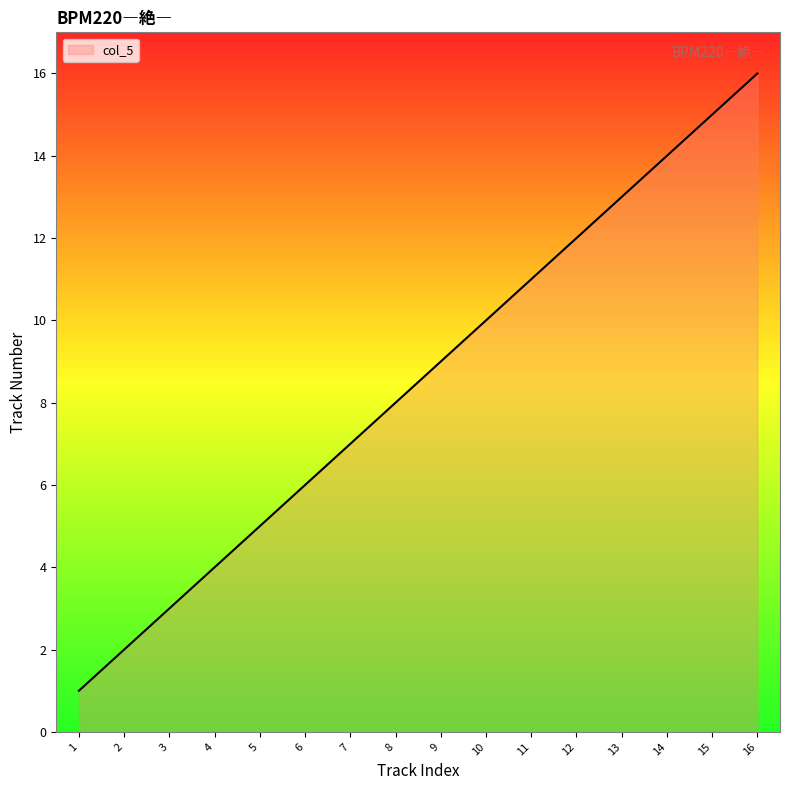

Reading left to right, list all the values displayed in this chart.

1=1	2=2	3=3	4=4	5=5	6=6	7=7	8=8	9=9	10=10	11=11	12=12	13=13	14=14	15=15	16=16